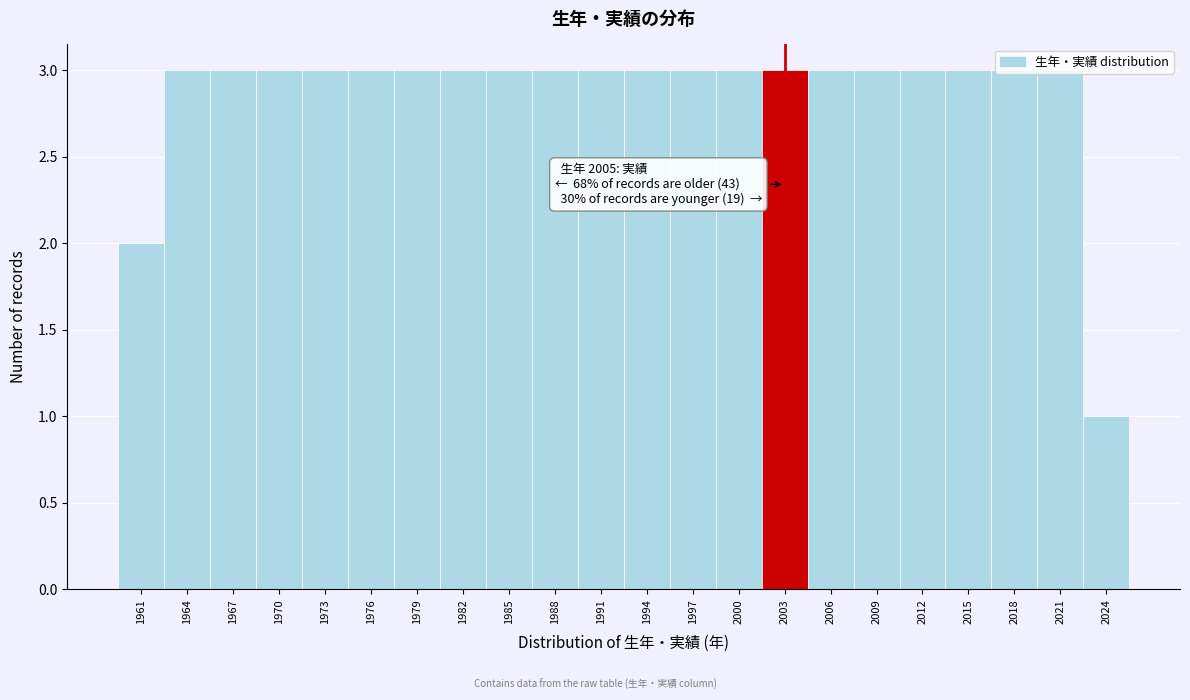

The value at 1964 is 1. True or false?

False